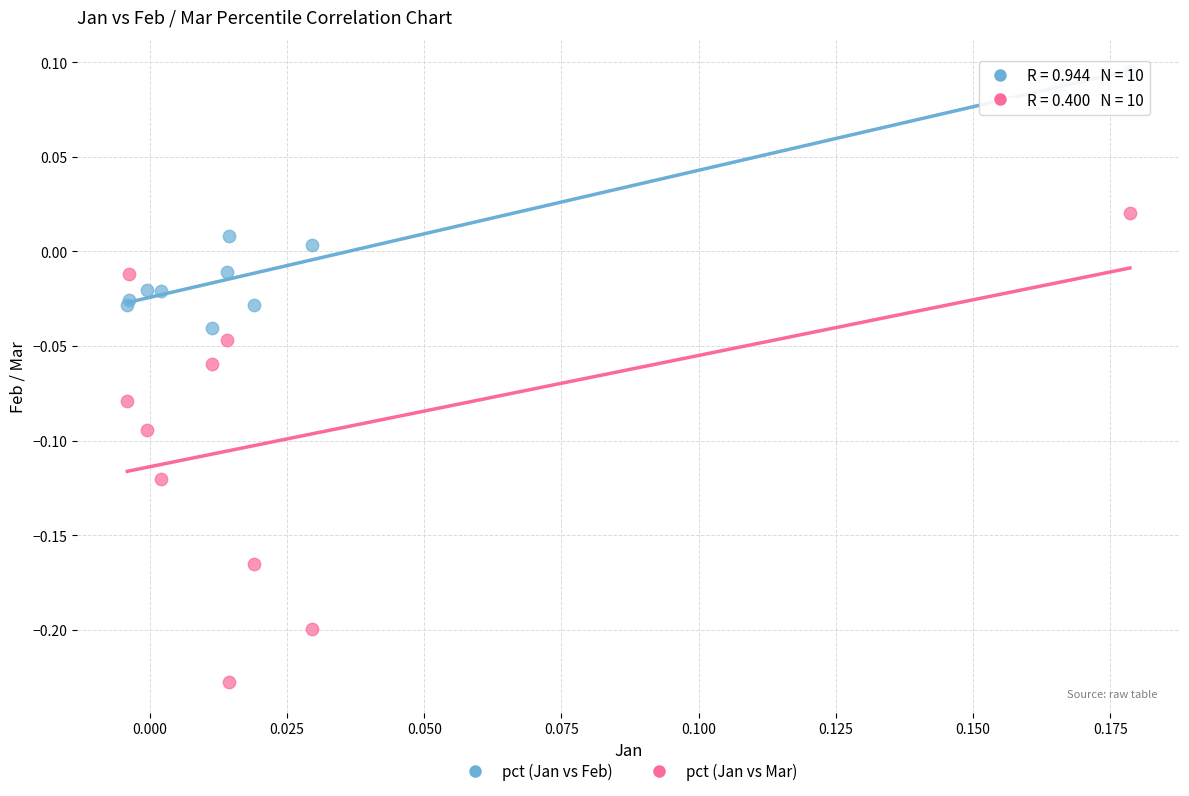

Which series contains the lowest Y value?

pct (Jan vs Mar)